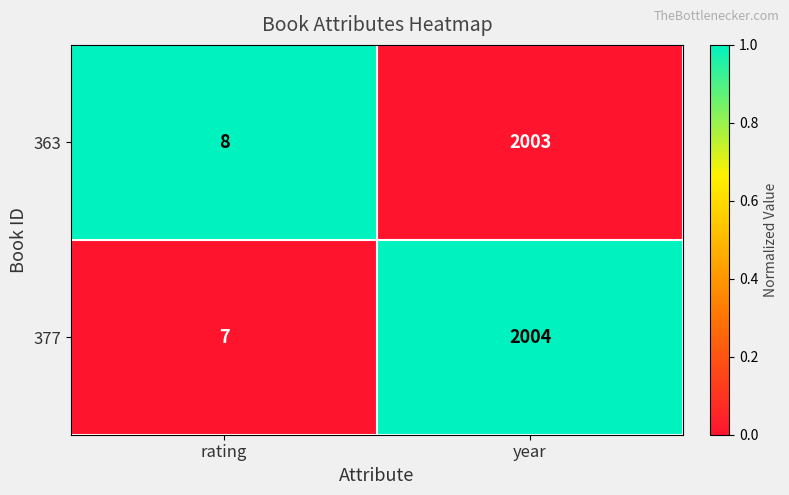

Reading right to left, transcribe all the data shown in this chart.

363: year=2003	rating=8
377: year=2004	rating=7